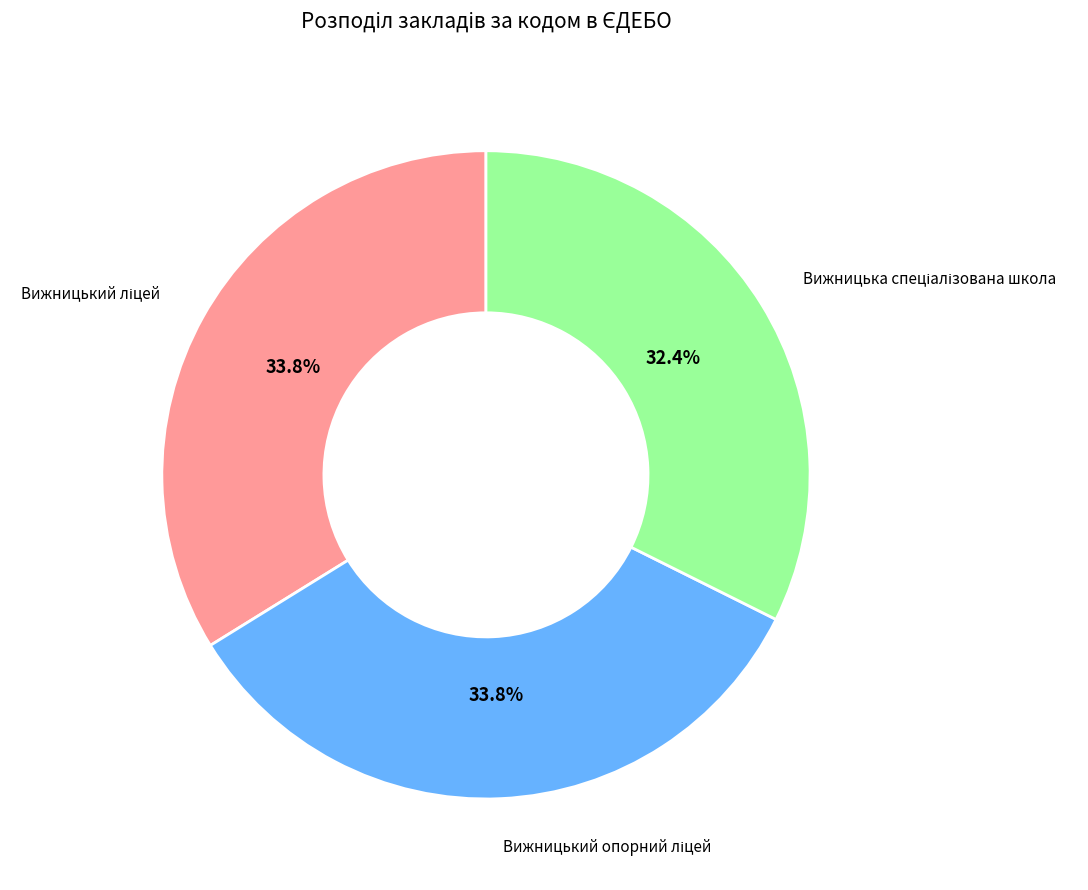

How many segments does this pie chart have?

3